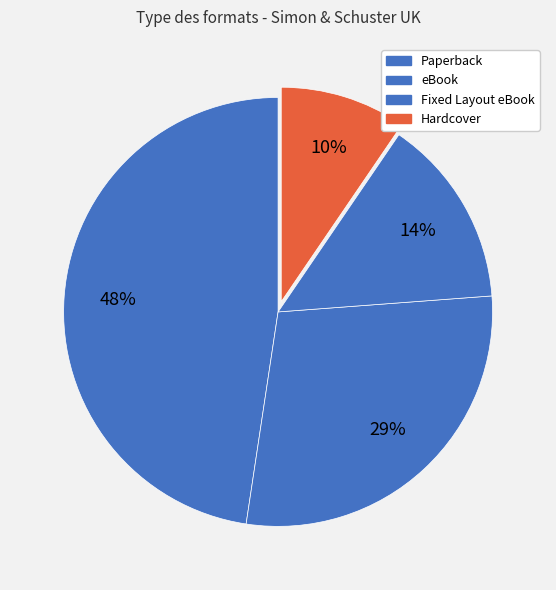

Which slice is the largest?

Paperback